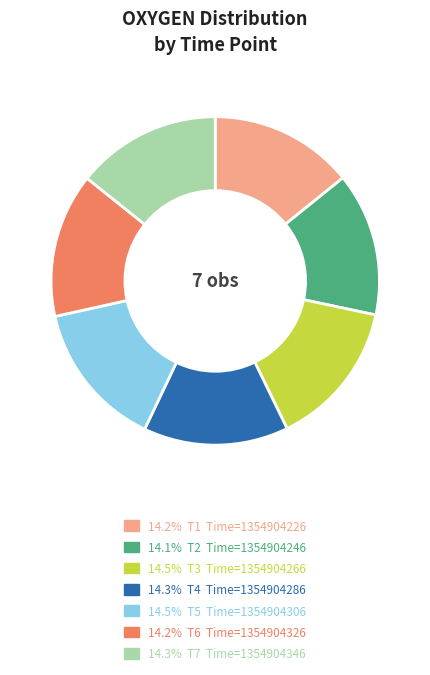

Is there a majority slice in this chart?

No